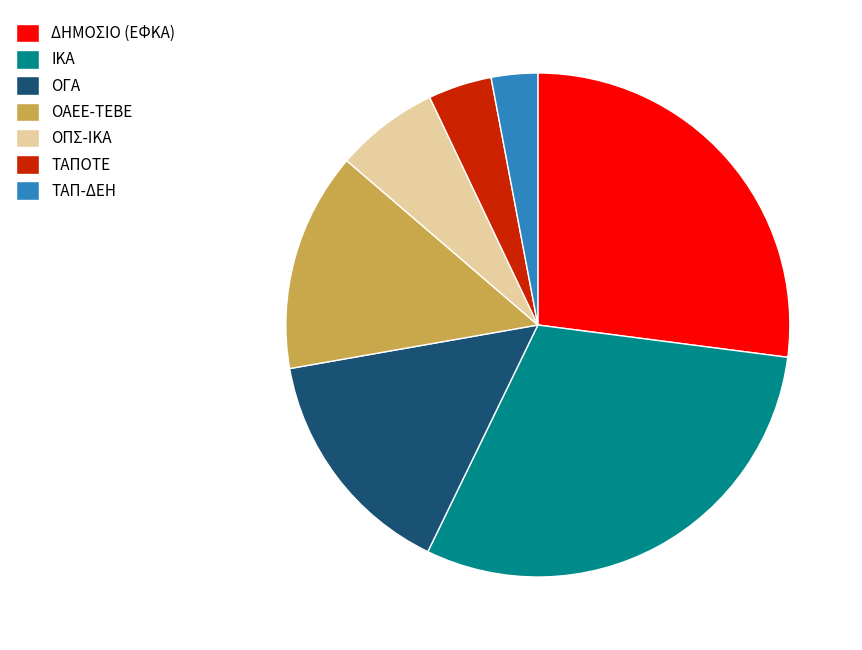

Rank the categories by value from highest to lowest.

ΙΚΑ, ΔΗΜΟΣΙΟ (ΕΦΚΑ), ΟΓΑ, ΟΑΕΕ-ΤΕΒΕ, ΟΠΣ-ΙΚΑ, ΤΑΠΟΤΕ, ΤΑΠ-ΔΕΗ